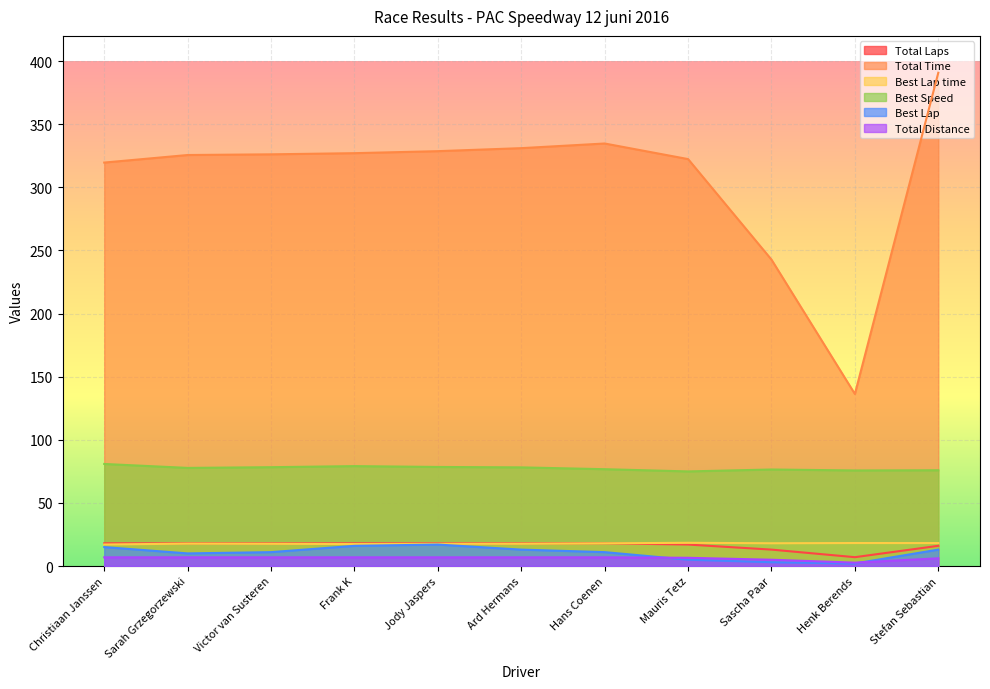

At which label does Best Lap time reach its peak?

Mauris Tetz